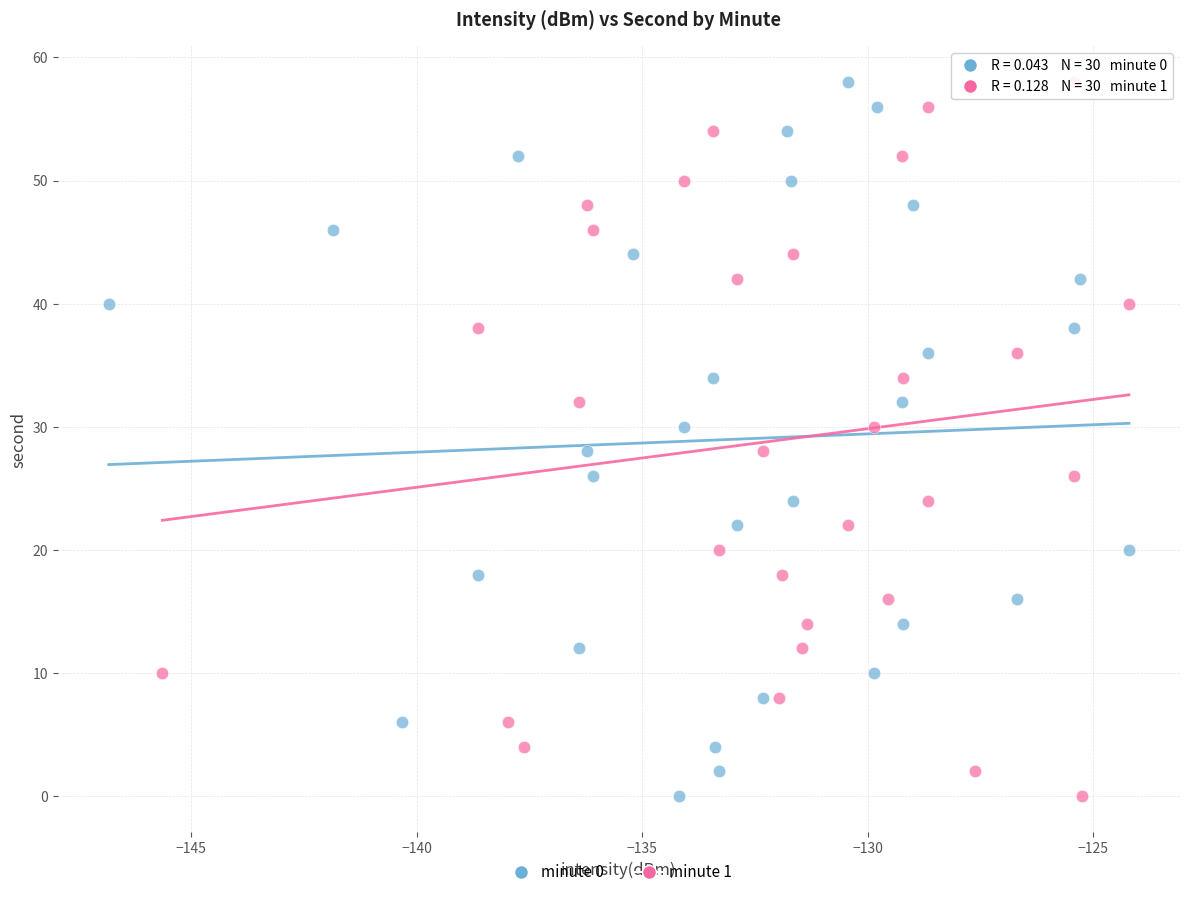

What are all the series names shown in the legend?

minute 0, minute 1